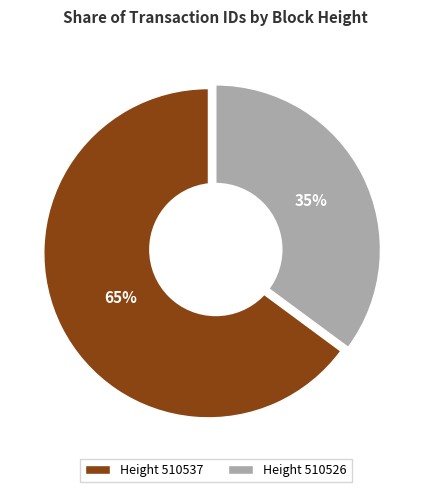

The 510526 slice represents 46% of the pie. True or false?

False